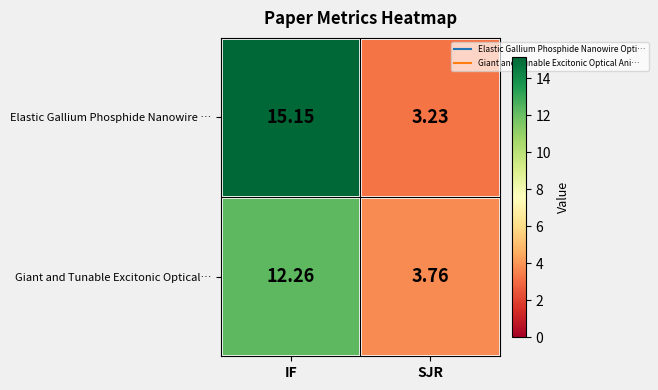

How many distinct data groups are displayed?

2